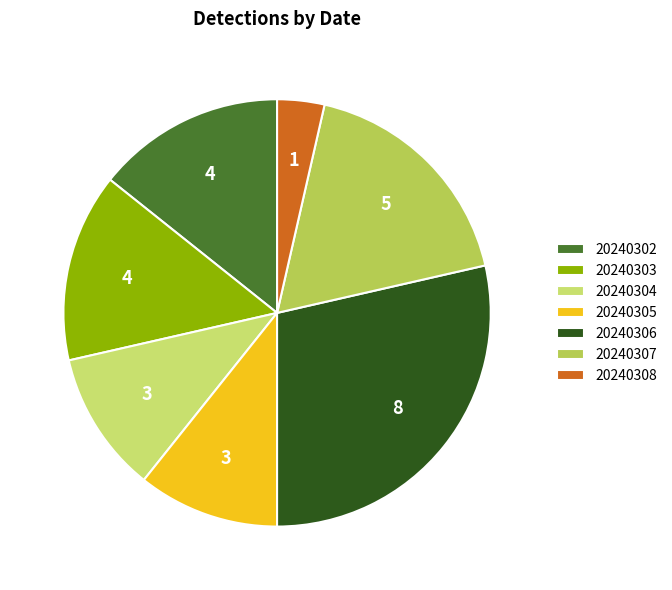

Does 20240302 account for over 50% of the chart?

No